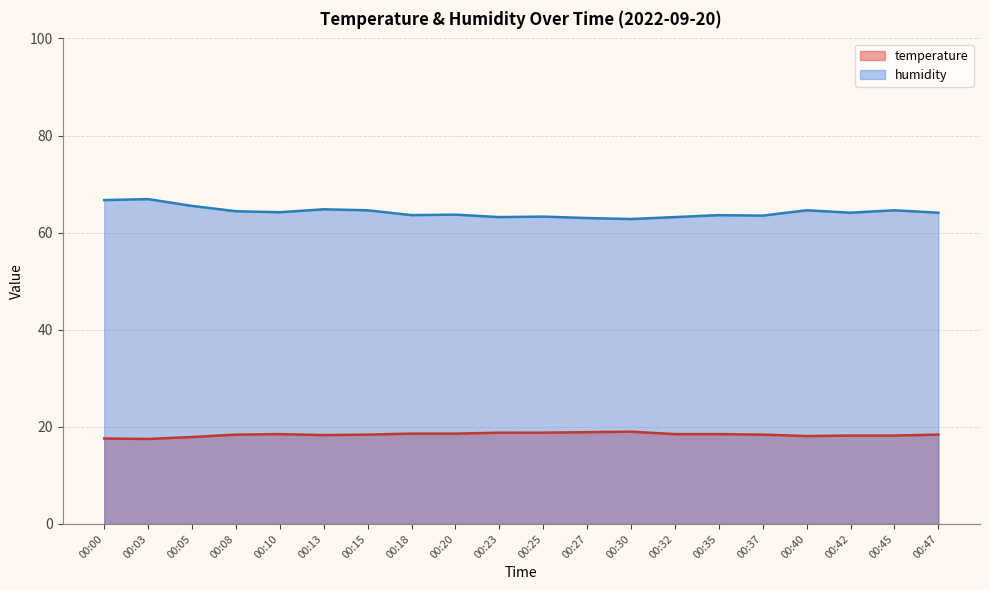

The humidity series shows 64.6 at 00:45. True or false?

True